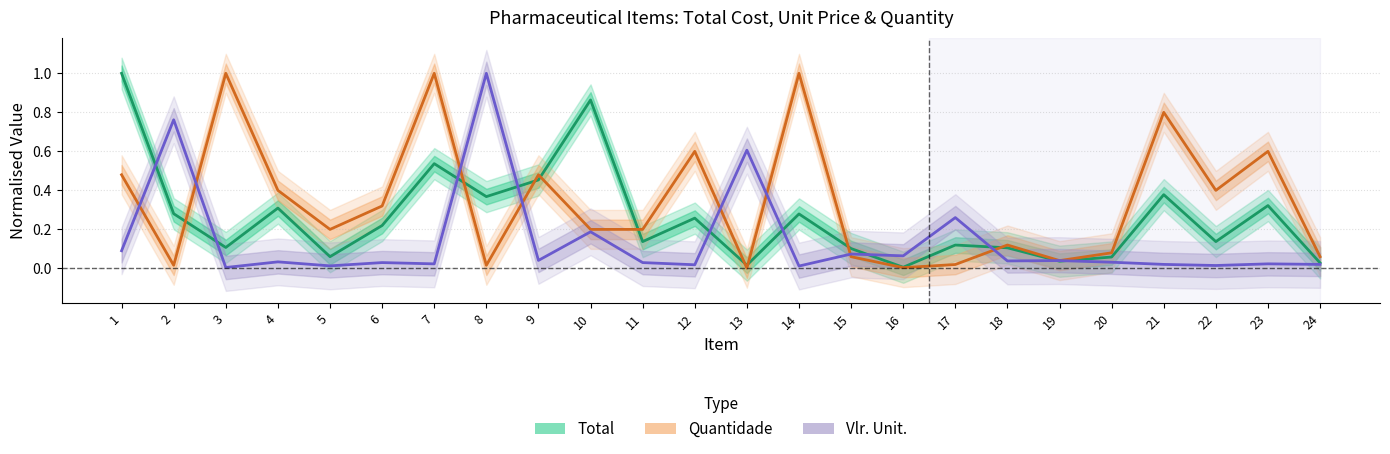

What is the sum of the Vlr_Unit values at 1 and 19?

0.1